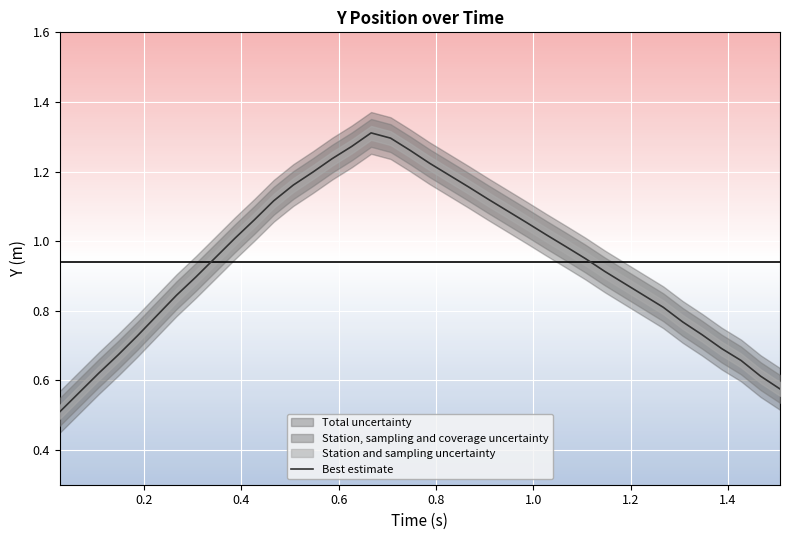

Reading left to right, what are all the values shown in this chart?

0.5	0.6	0.6	0.7	0.7	0.8	0.8	0.9	1.0	1.0	1.1	1.1	1.2	1.2	1.2	1.3	1.3	1.3	1.3	1.2	1.2	1.2	1.1	1.1	1.1	1.0	1.0	0.9	0.9	0.9	0.8	0.8	0.8	0.7	0.7	0.7	0.6	0.6